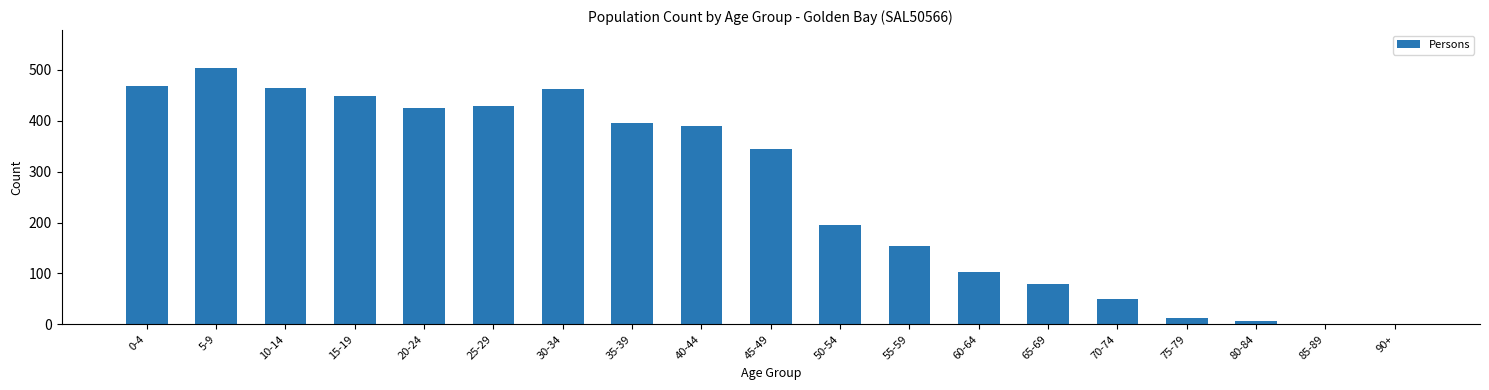

The value at 90+ is -242. True or false?

False